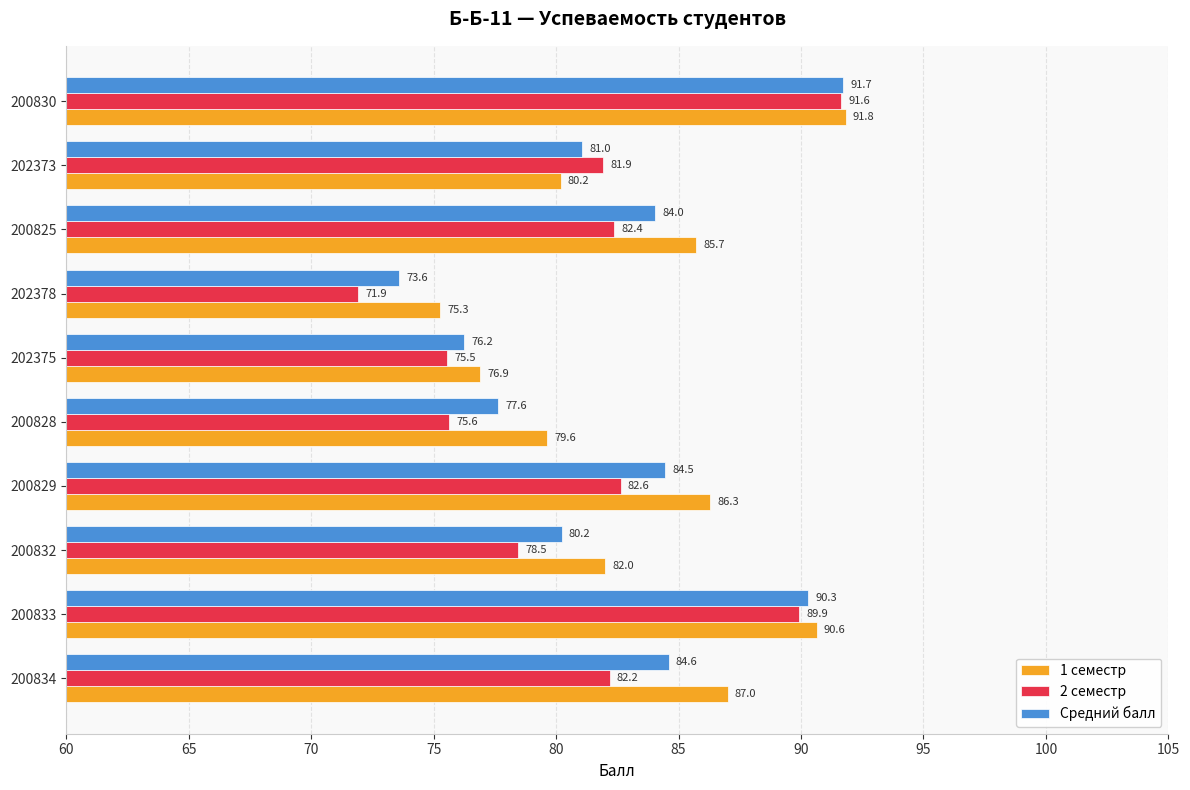

At which label is 2 семестр closest to 81?

202373